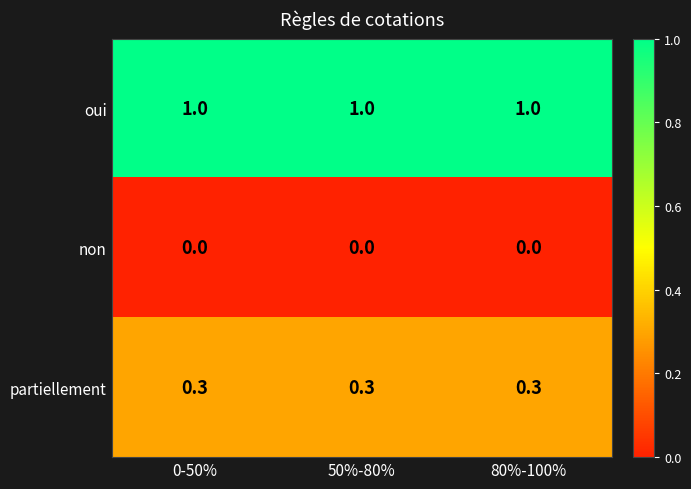

Is it true that partiellement equals 0.1 at 80%-100%?

False